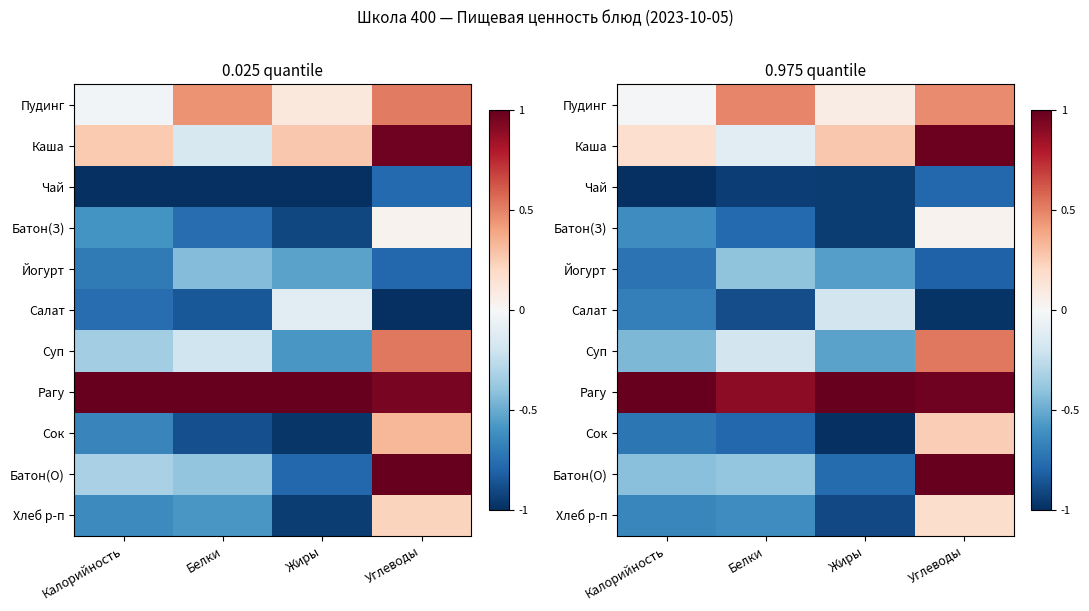

True or false: Салат has a value of -0.9 at Белки.

True